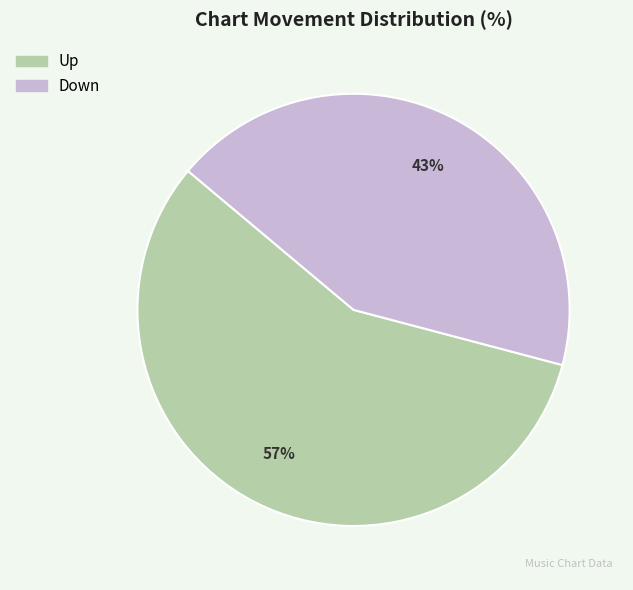

To the nearest percent, what is the average slice percentage?

50%